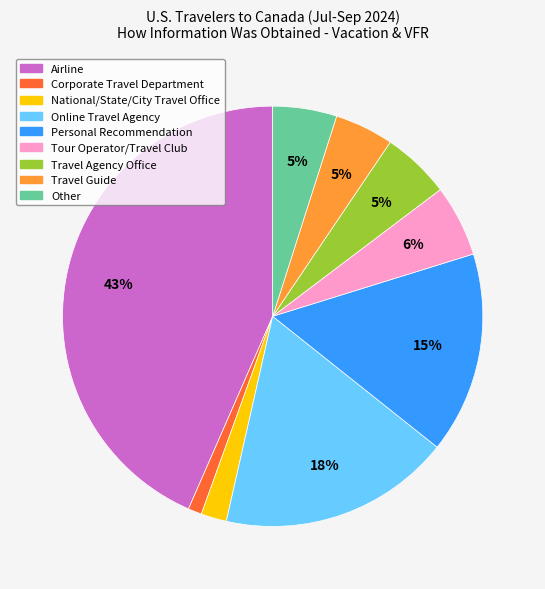

To the nearest percent, what is the difference between the Online Travel Agency and National/State/City Travel Office slice percentages?

16%